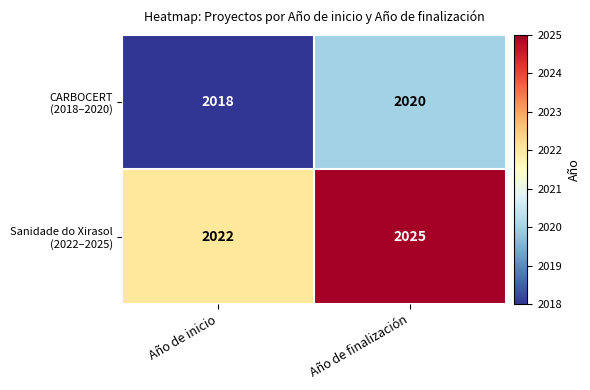

What is the difference between the highest and lowest values at Año de finalización?

5